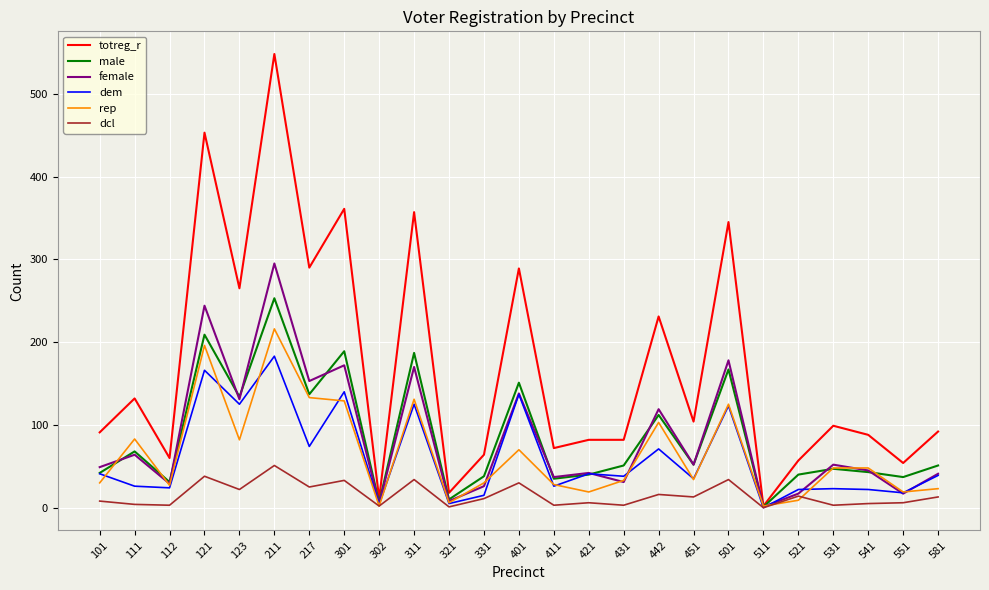

Which series has the largest range (max minus min)?

totreg_r